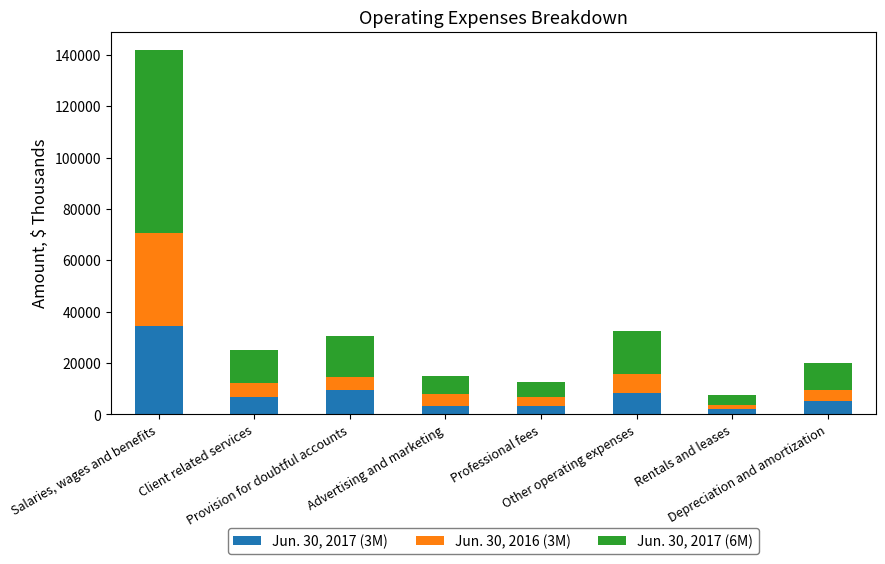

What is the value of the Jun. 30, 2017 (3M) bar at the 3rd from the left?

9496